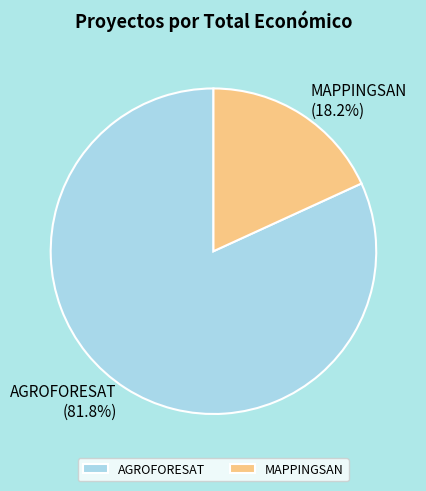

Rank the categories by value from highest to lowest.

AGROFORESAT, MAPPINGSAN